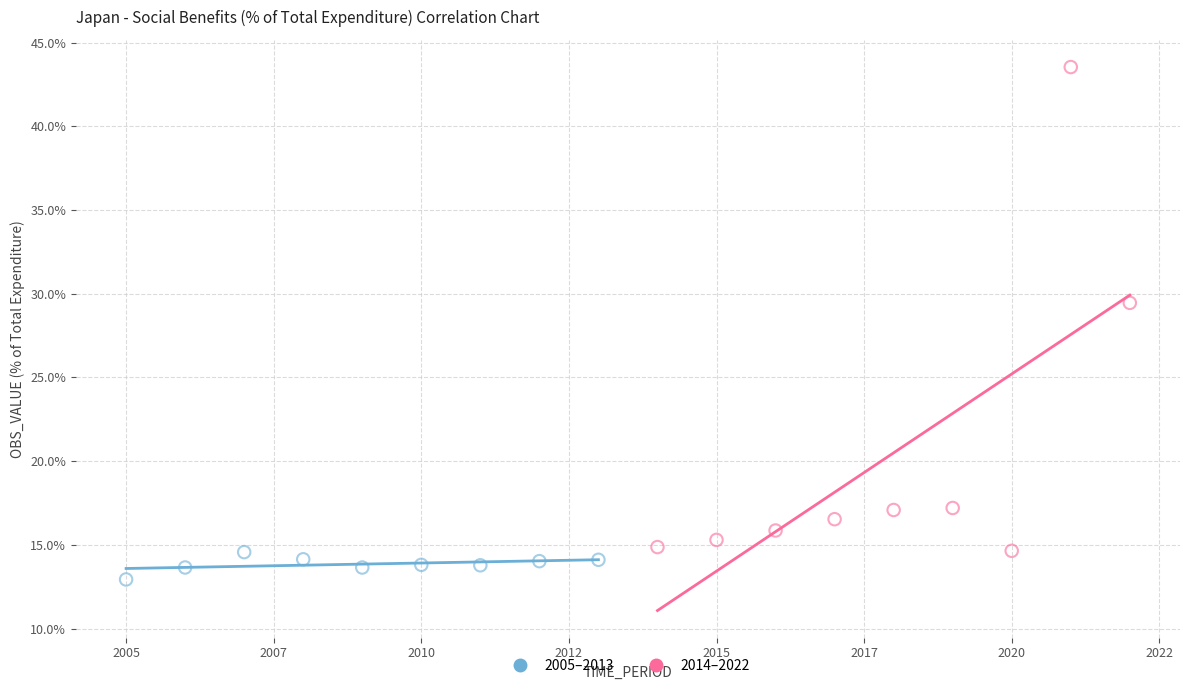

What are all the series names shown in the legend?

2005–2013, 2014–2022